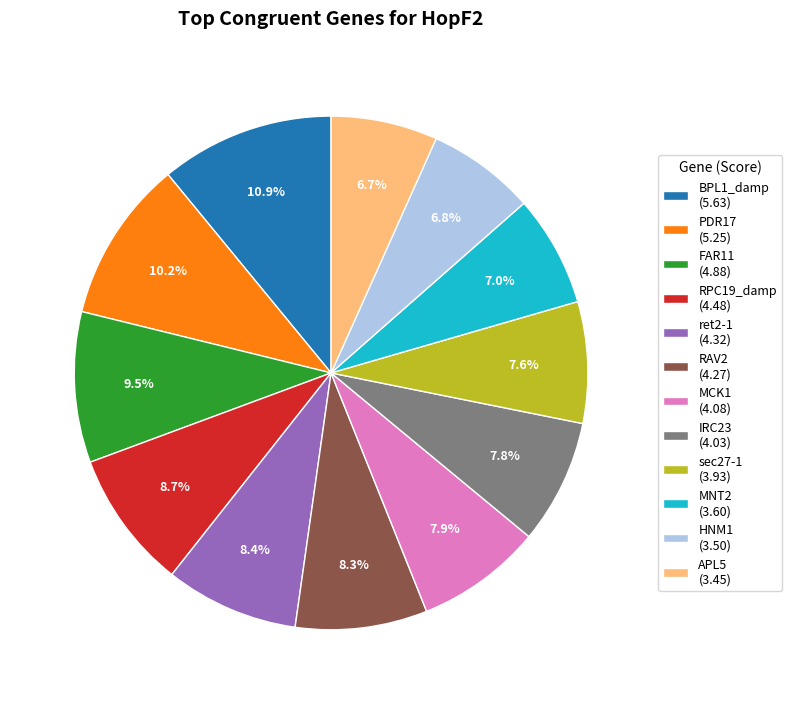

What is the ratio of the value at FAR11 (4.88) to the value at HNM1 (3.50)?

1.4